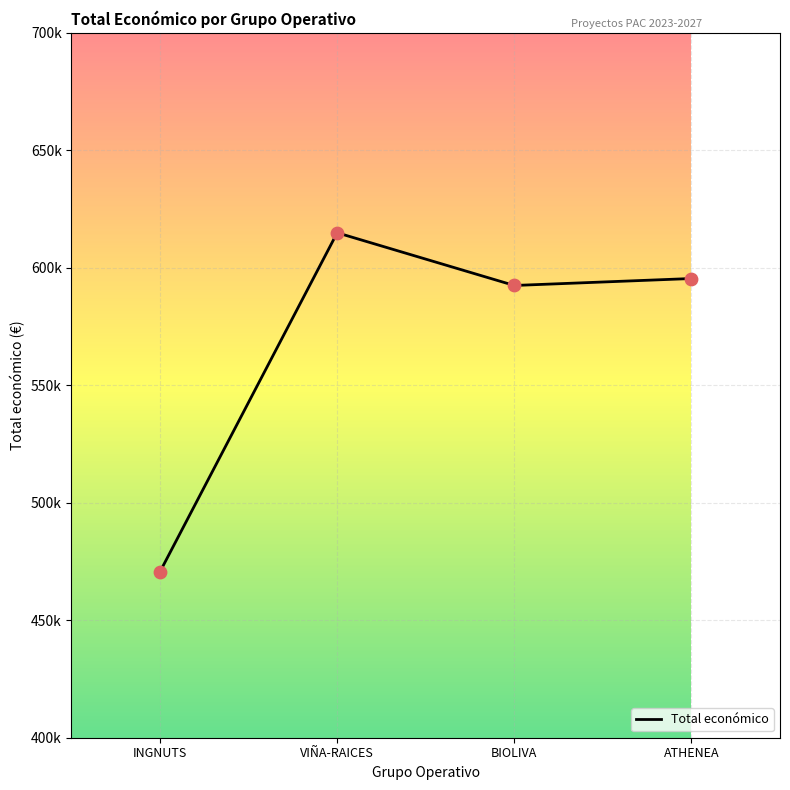

Does the chart have visible grid lines?

Yes